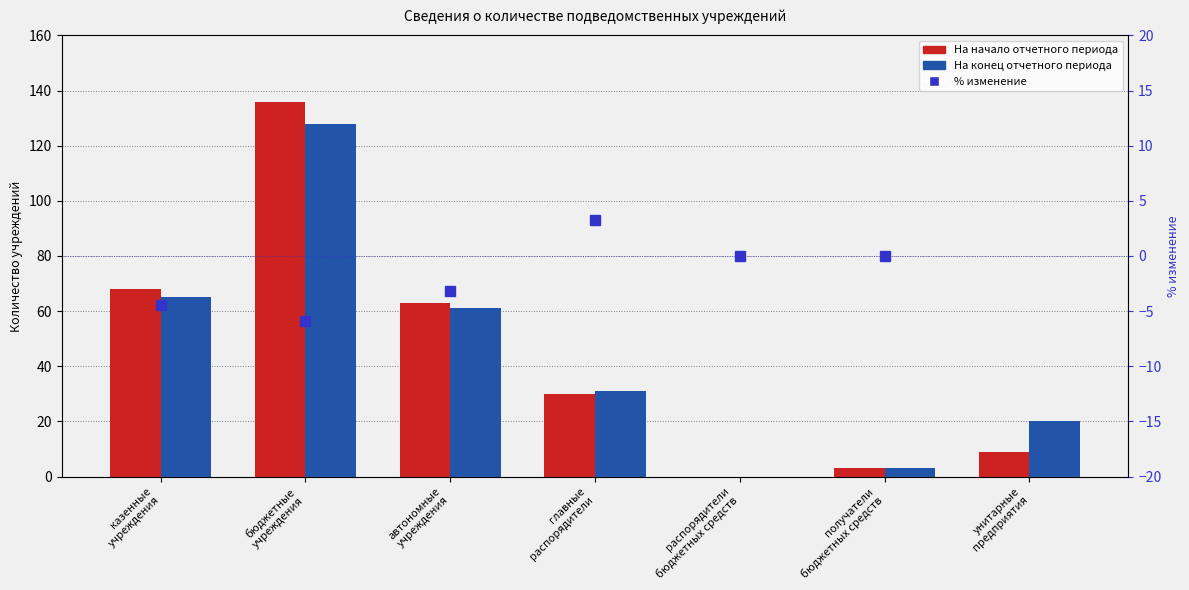

What is the total value across all series at унитарные
предприятия?

151.2